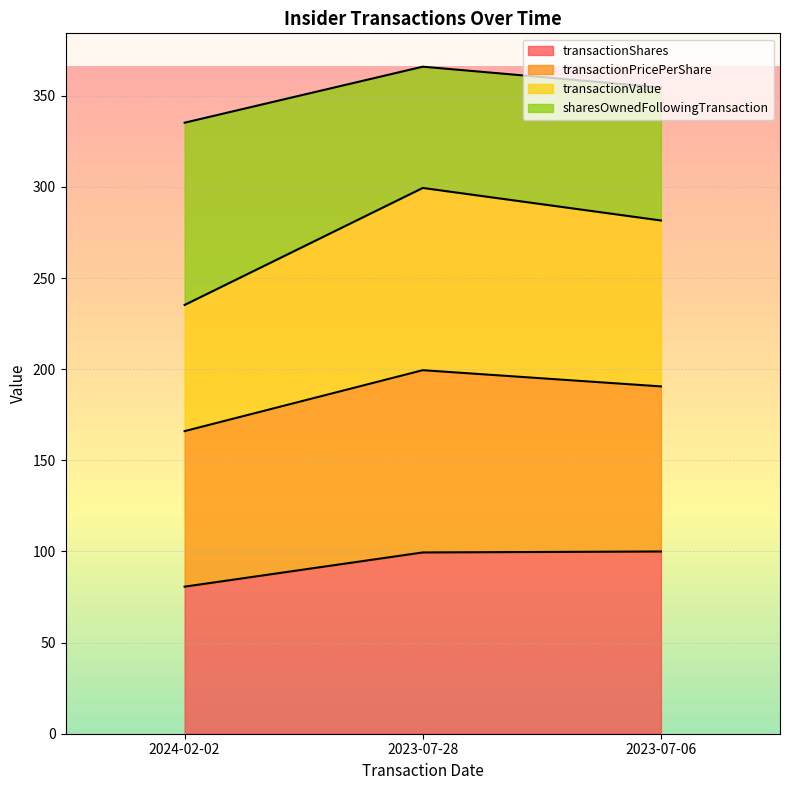

What is the minimum value for transactionShares?

80.7